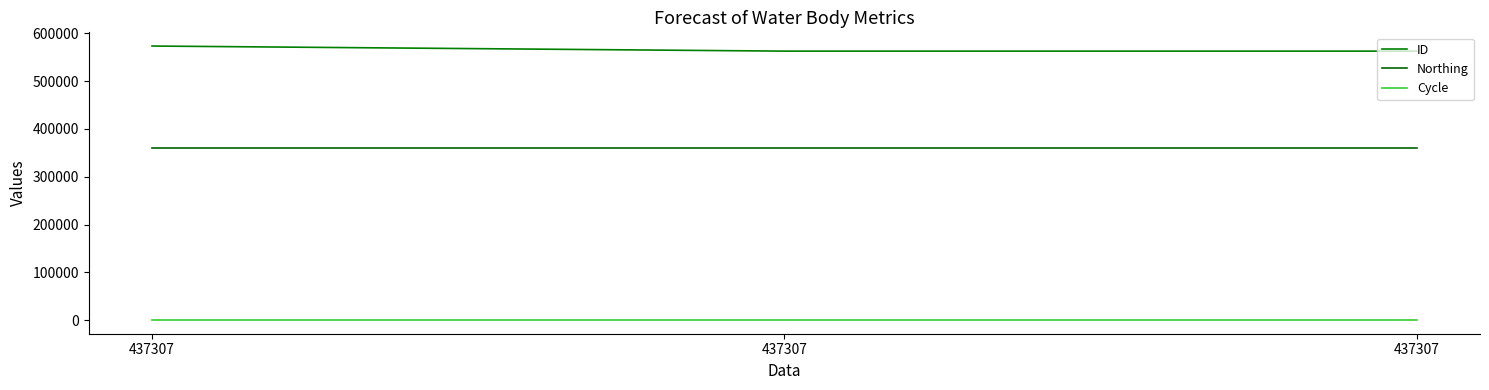

Read the Cycle value at 437307.

3